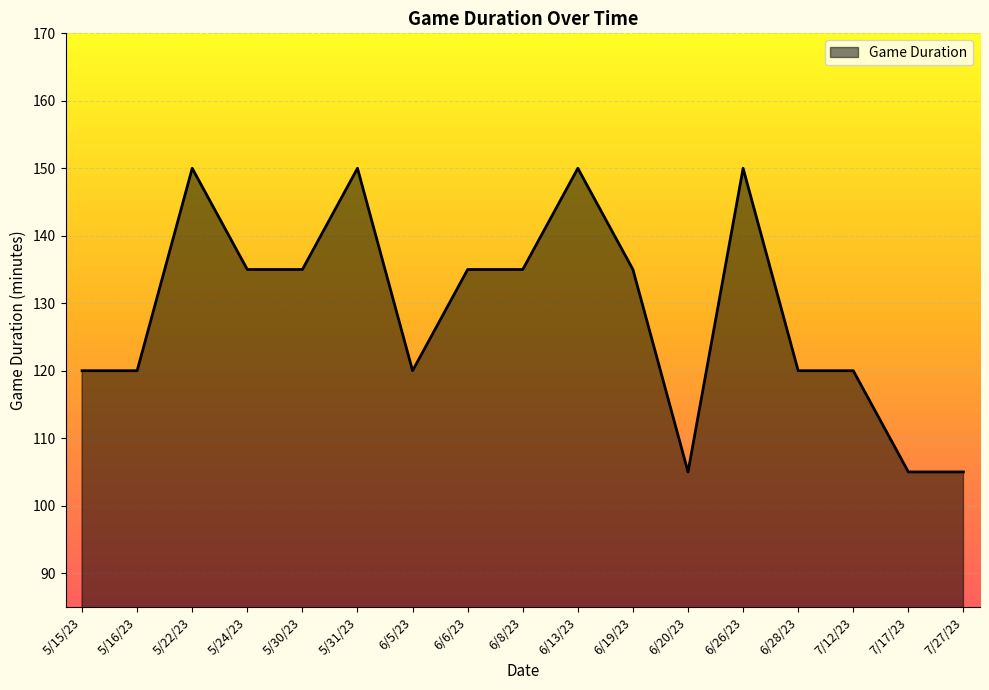

What is the ratio of the value at 5/16/23 to the value at 5/15/23?

1.0